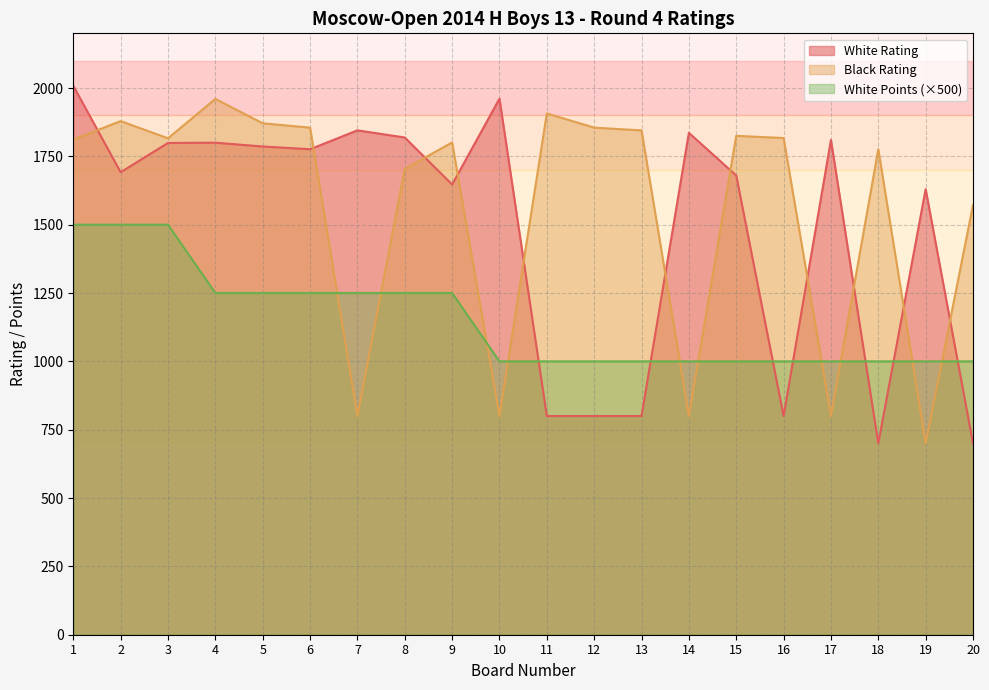

Rank the series by their maximum value, from highest to lowest.

White Rating, Black Rating, White Points (×500)